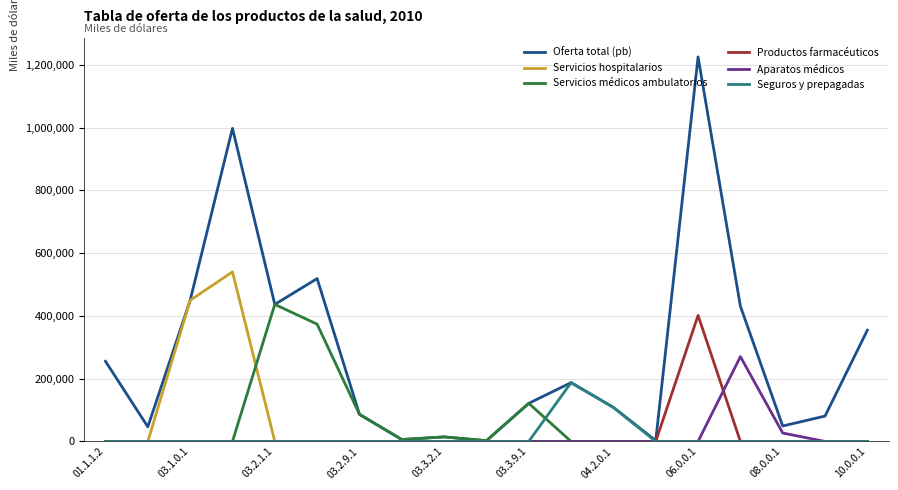

What is the greatest value displayed?

1225320